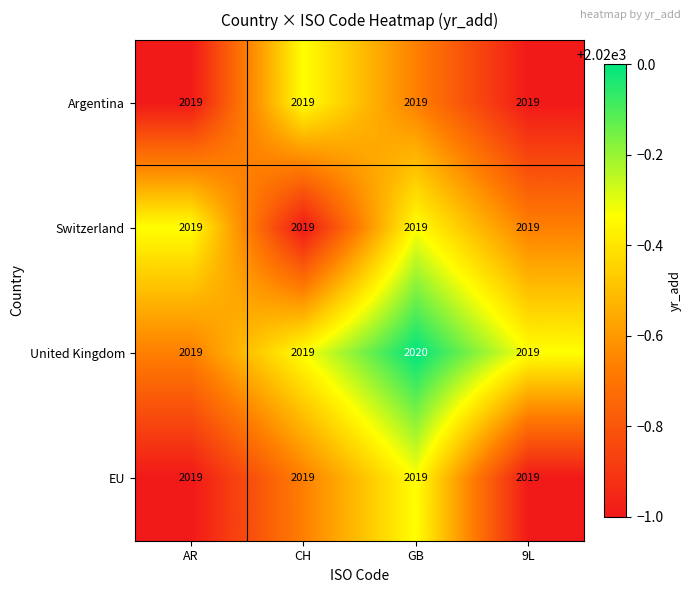

Reading left to right, extract all data points from this chart.

Argentina: 2019	2019	2019	2019
Switzerland: 2019	2019	2019	2019
United Kingdom: 2019	2019	2020	2019
EU: 2019	2019	2019	2019